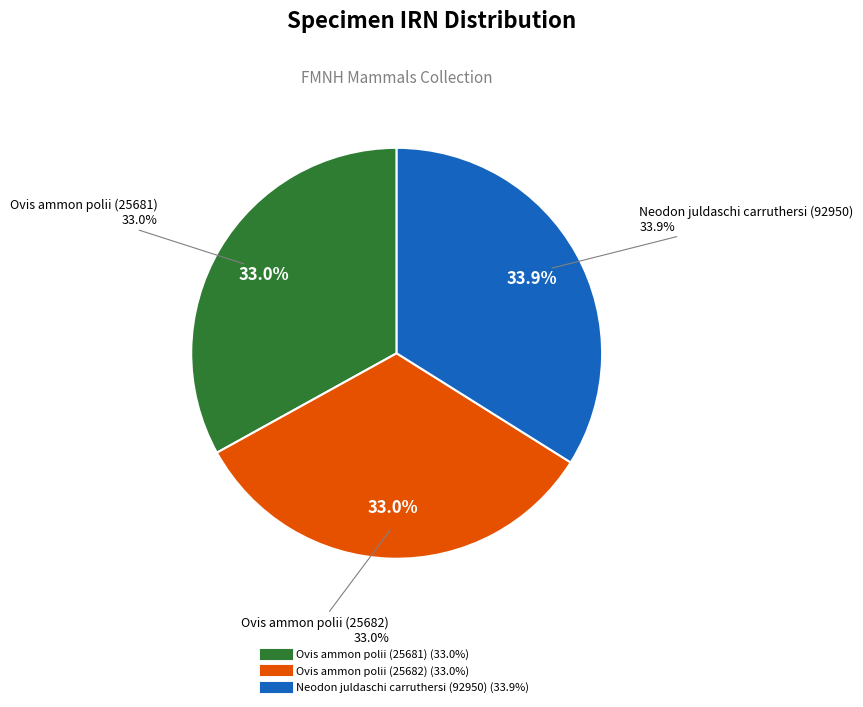

To the nearest percent, what portion does Ovis ammon polii (25681) represent?

33%